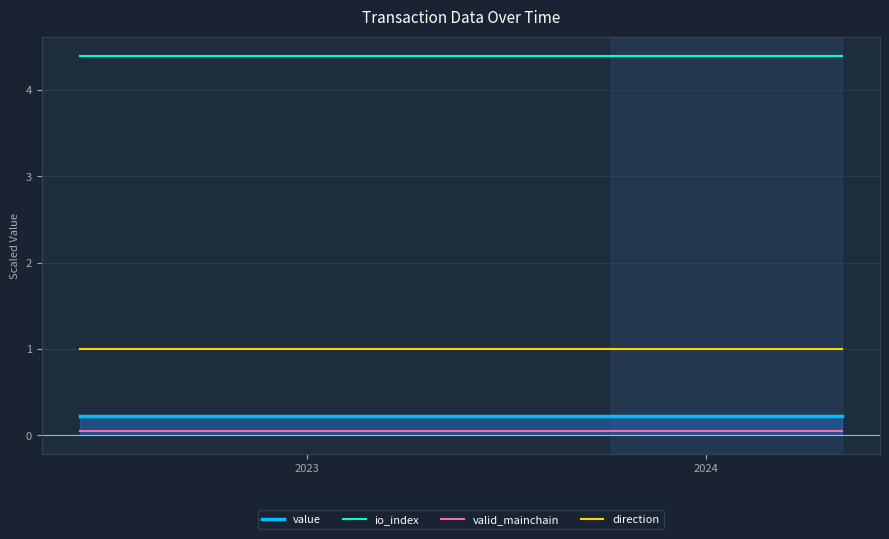

Which series has the largest total across all categories?

io_index